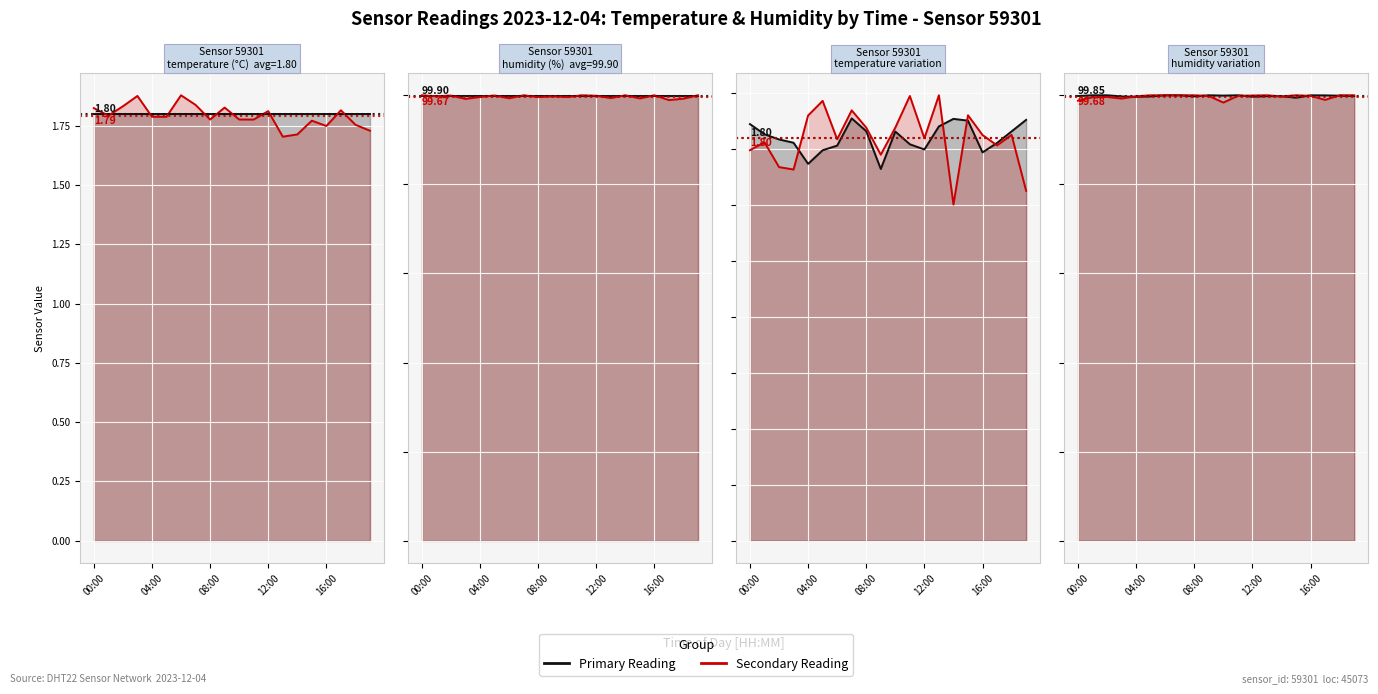

What is the difference between the Primary Reading values at 12 and 15?

0.2